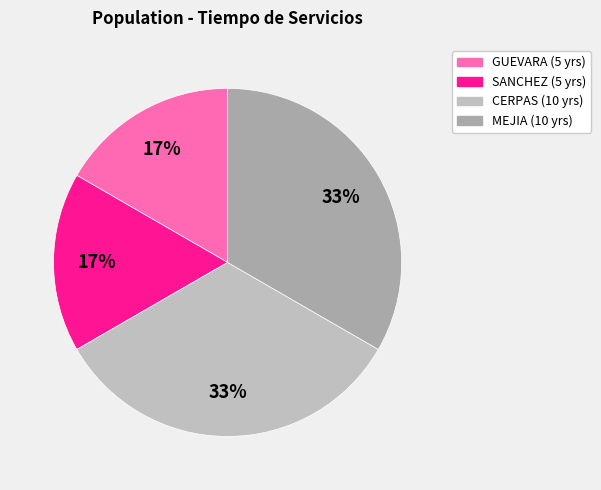

Count the number of slices in the pie.

4